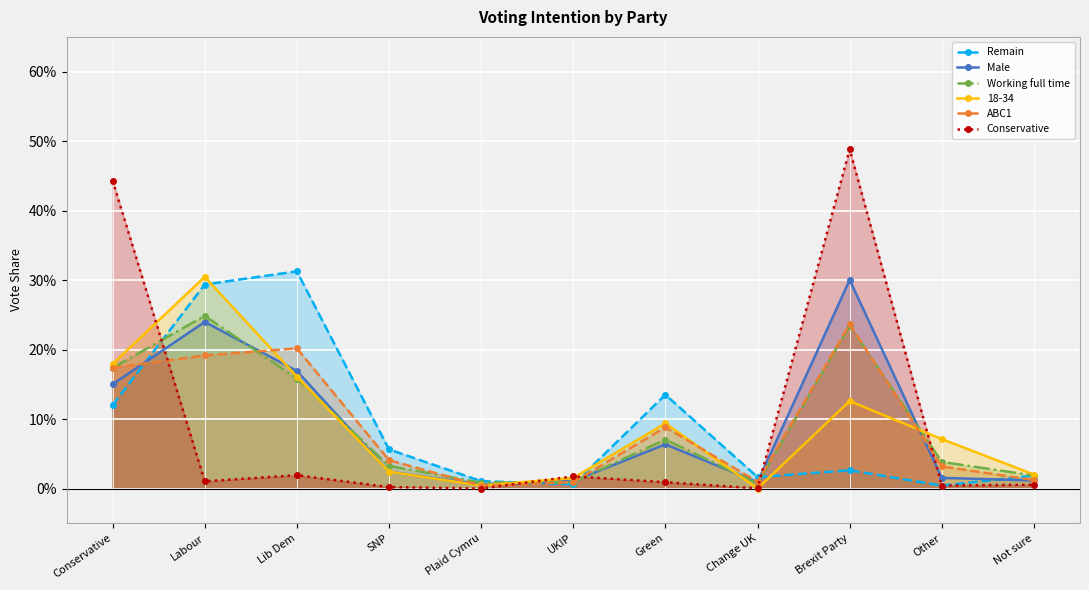

True or false: Male and Remain intersect in this chart.

True